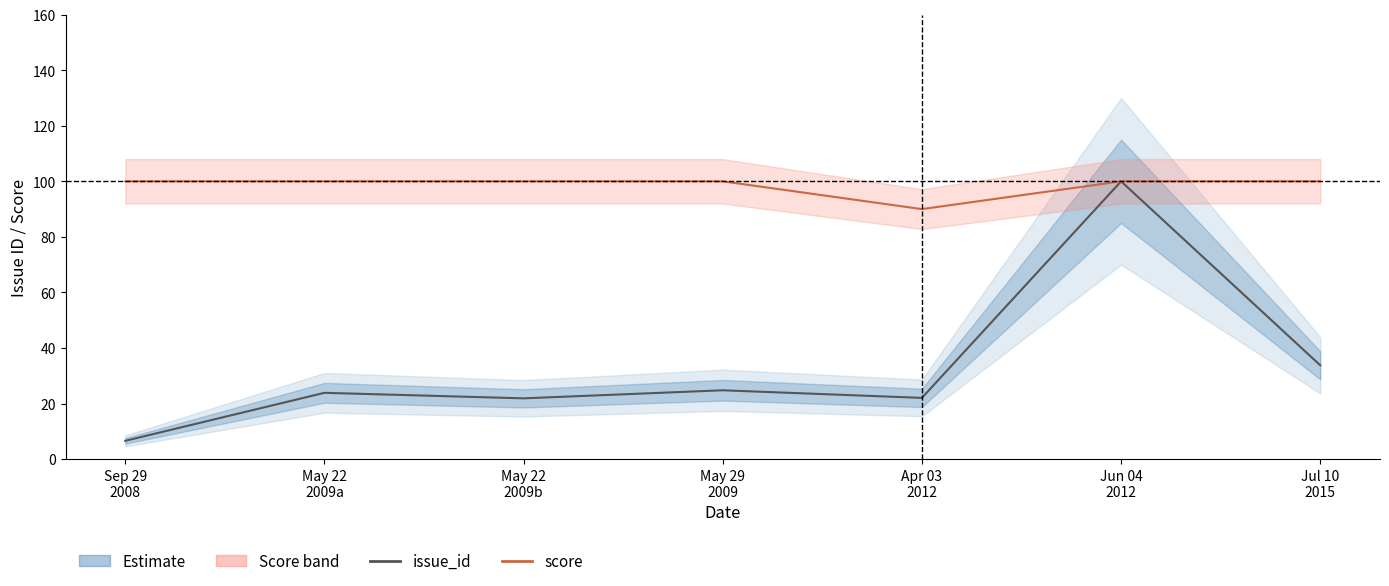

Does the chart display data point markers on the line(s)?

No